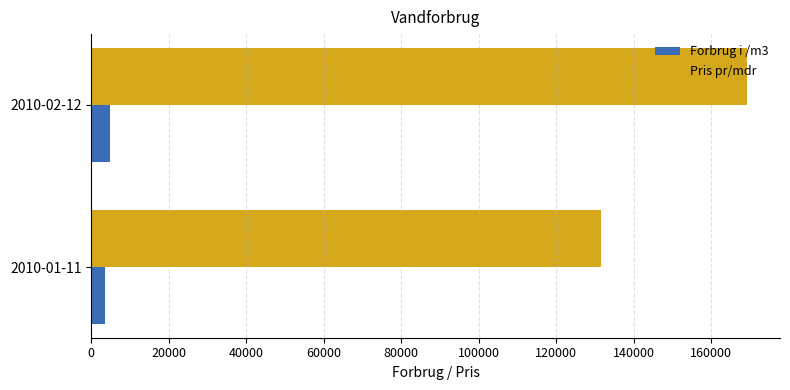

The value of Pris pr/mdr at 2010-02-12 is 38408. True or false?

False